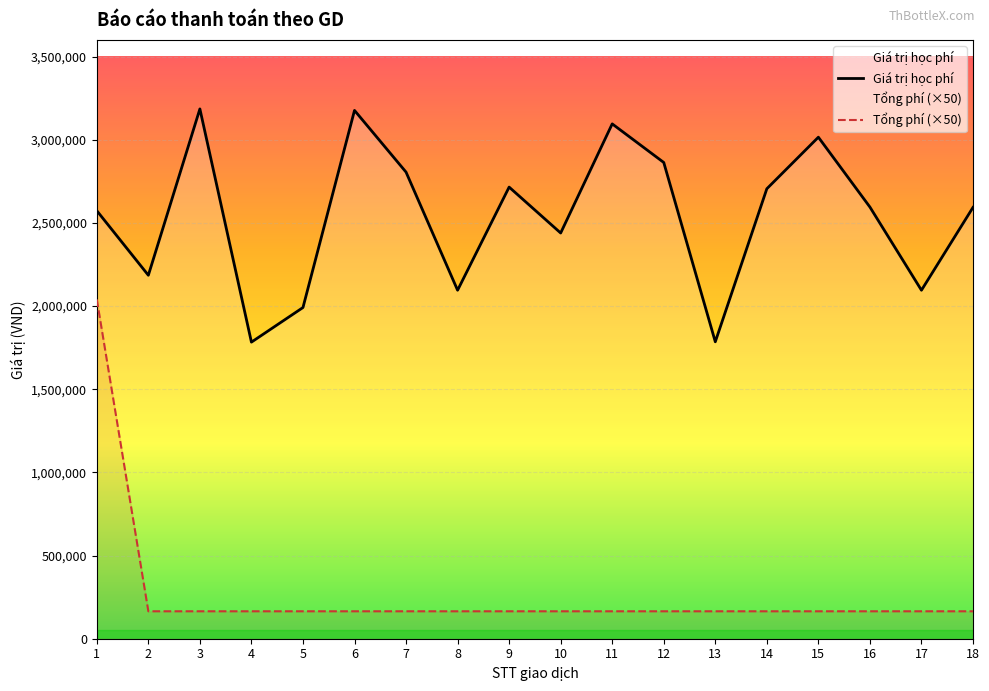

Which series has the widest spread of values?

Tổng phí (×50)